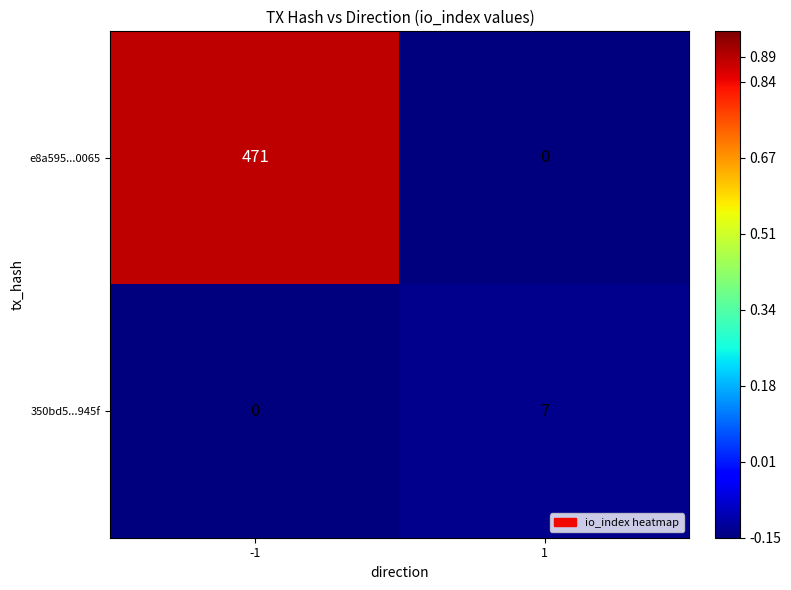

How many positive values does the e8a595...0065 series have?

1